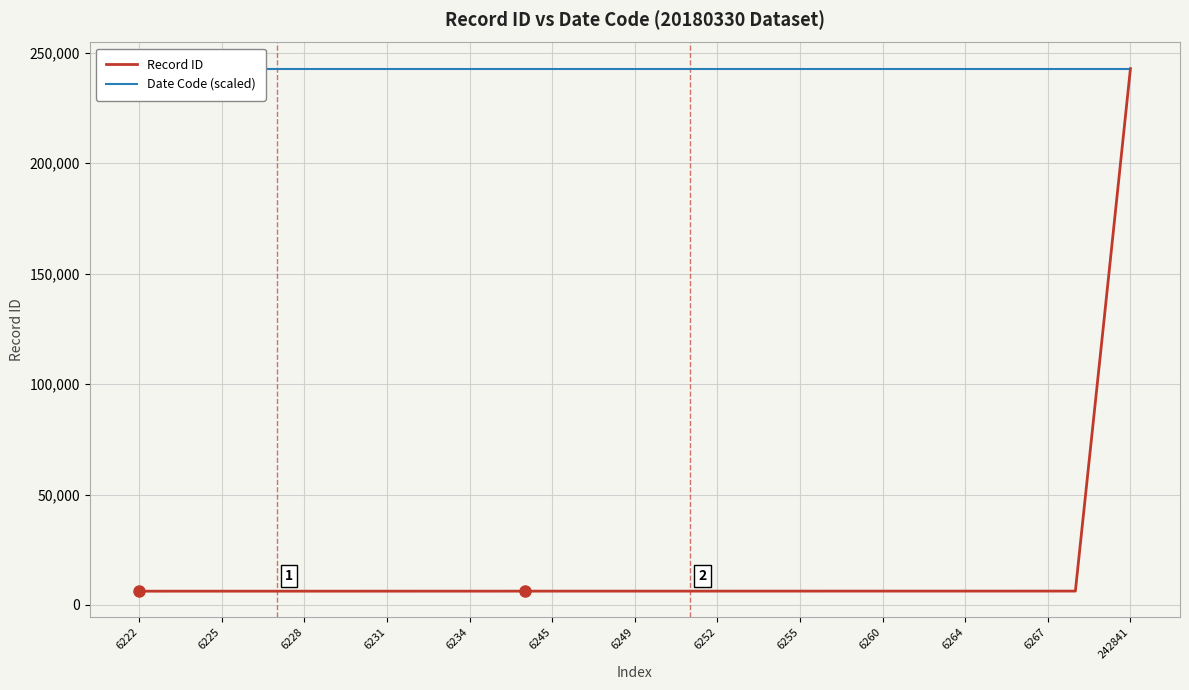

The Record ID series shows 6268 at 34. True or false?

True